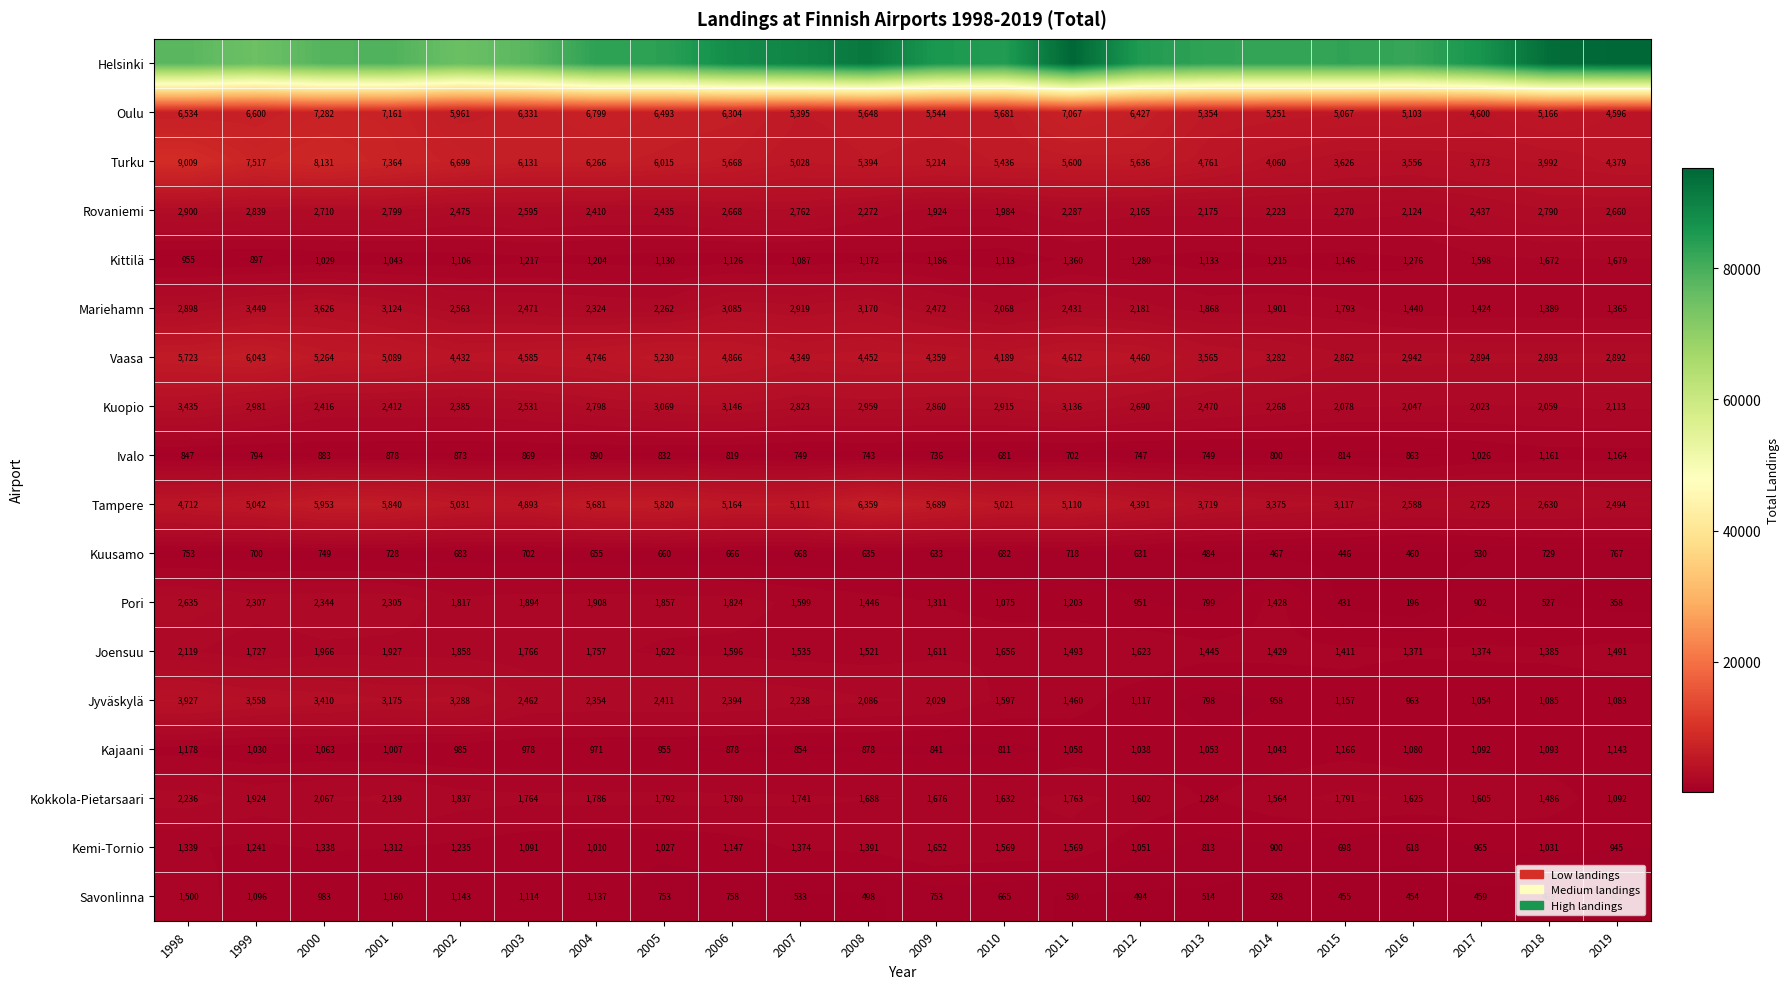

What is the average value of the Jyväskylä series?

2027